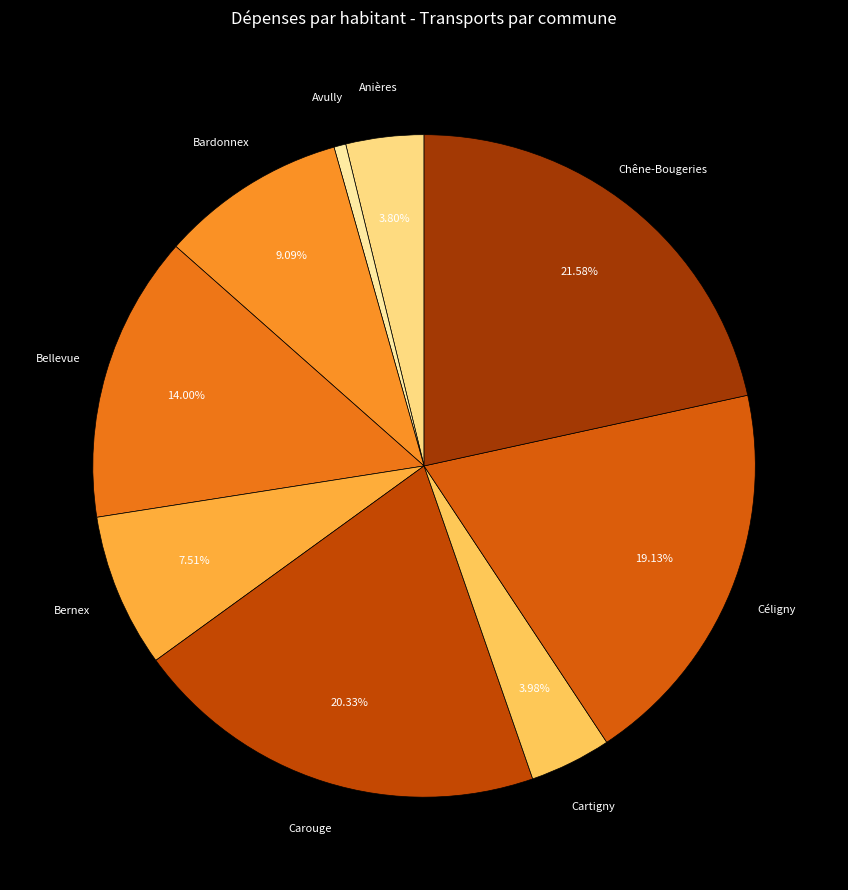

Is there a majority slice in this chart?

No